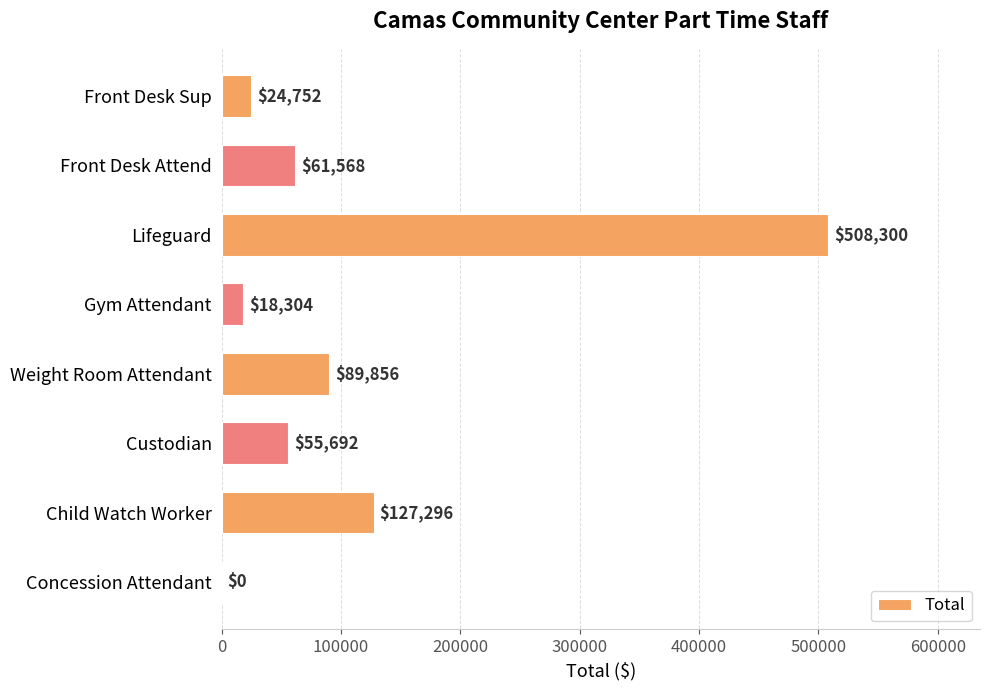

What is the maximum value shown in the chart?

508300